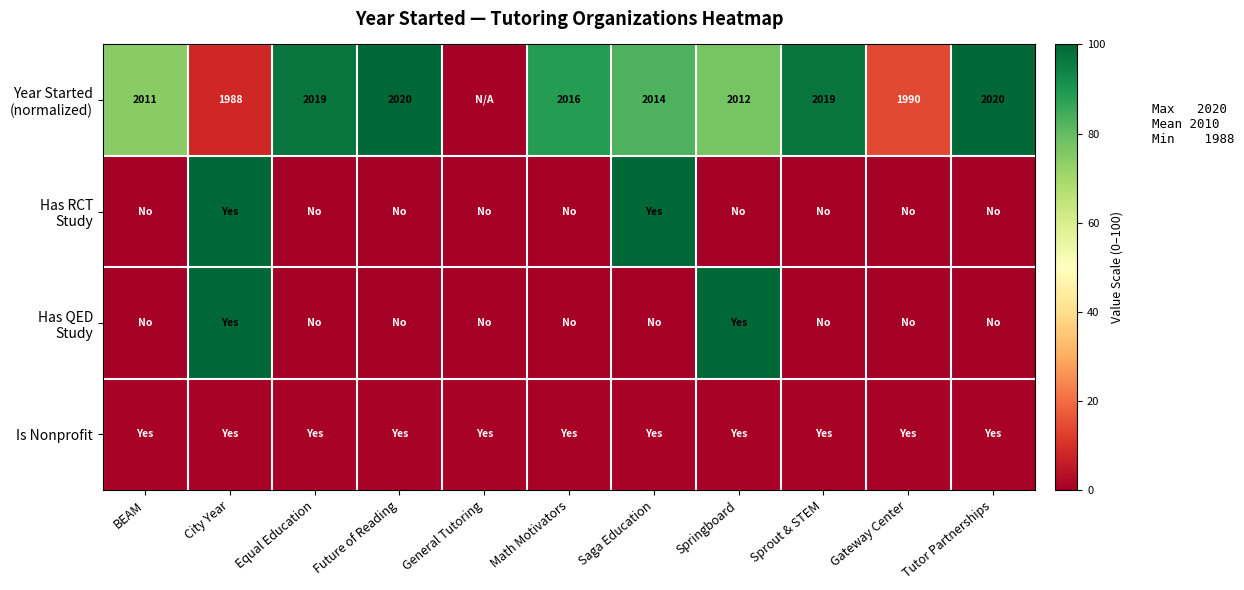

How many values in Has QED Study are above zero?

2